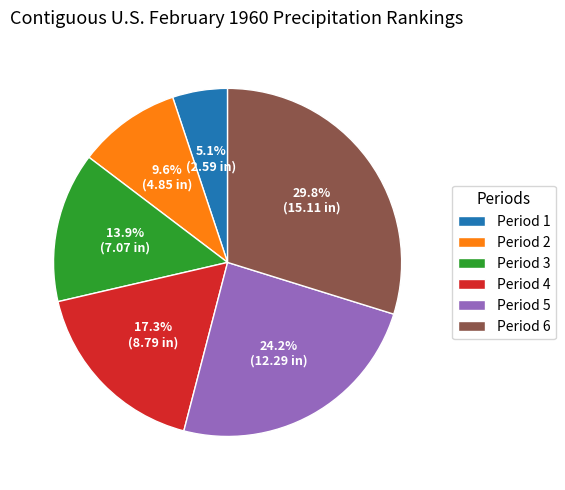

Is Period 2 the majority of the pie?

No